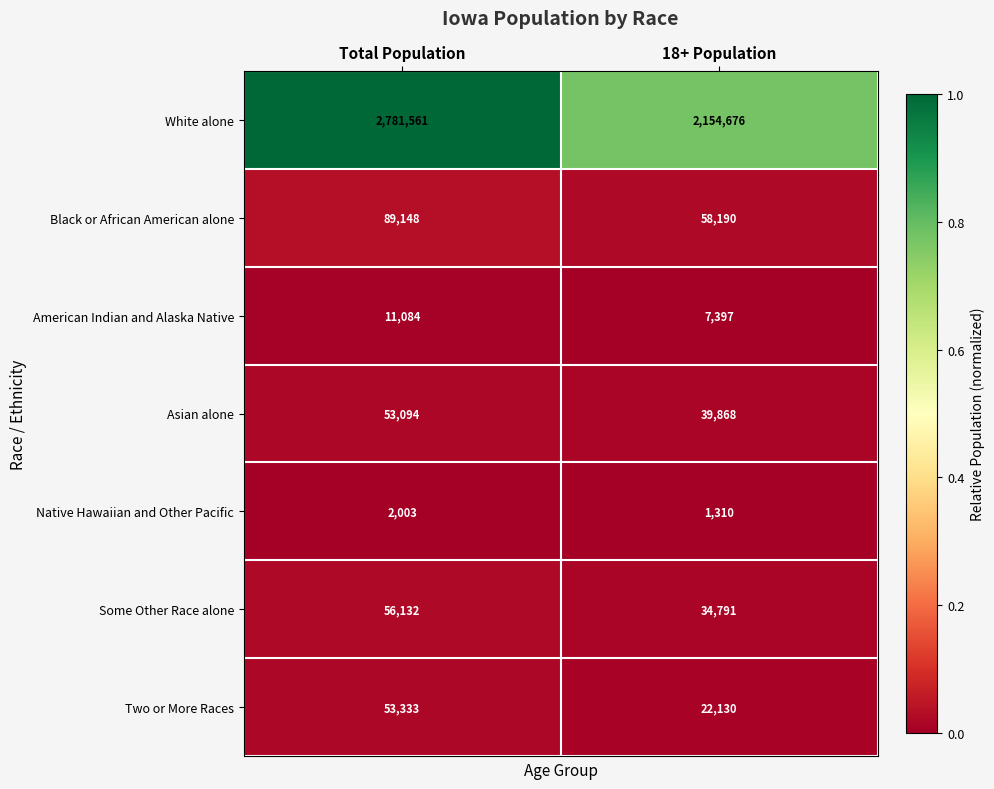

What is the lowest value of the Some Other Race alone series?

34791